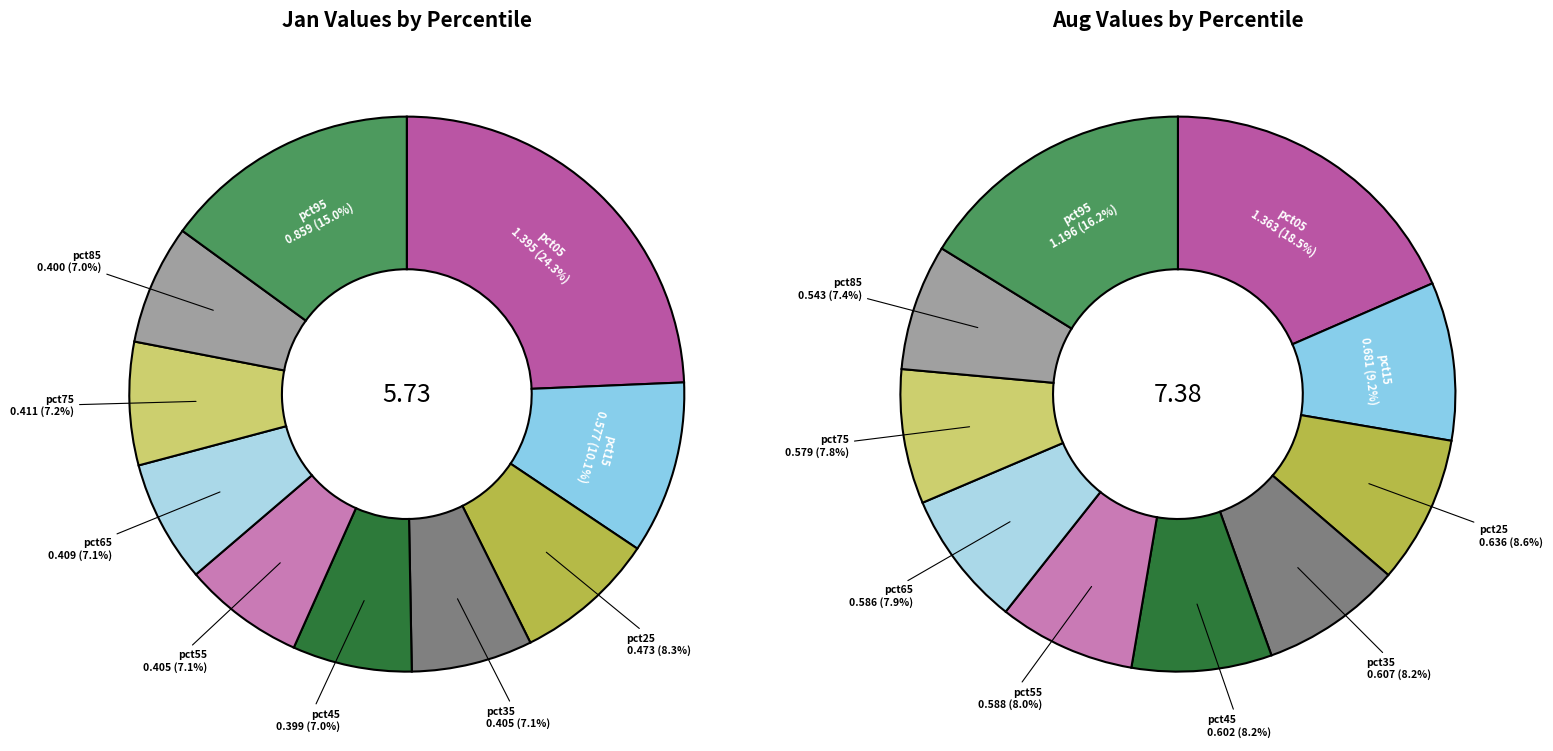

Between aug_values and 3, which series saw the biggest shift?

jan_values